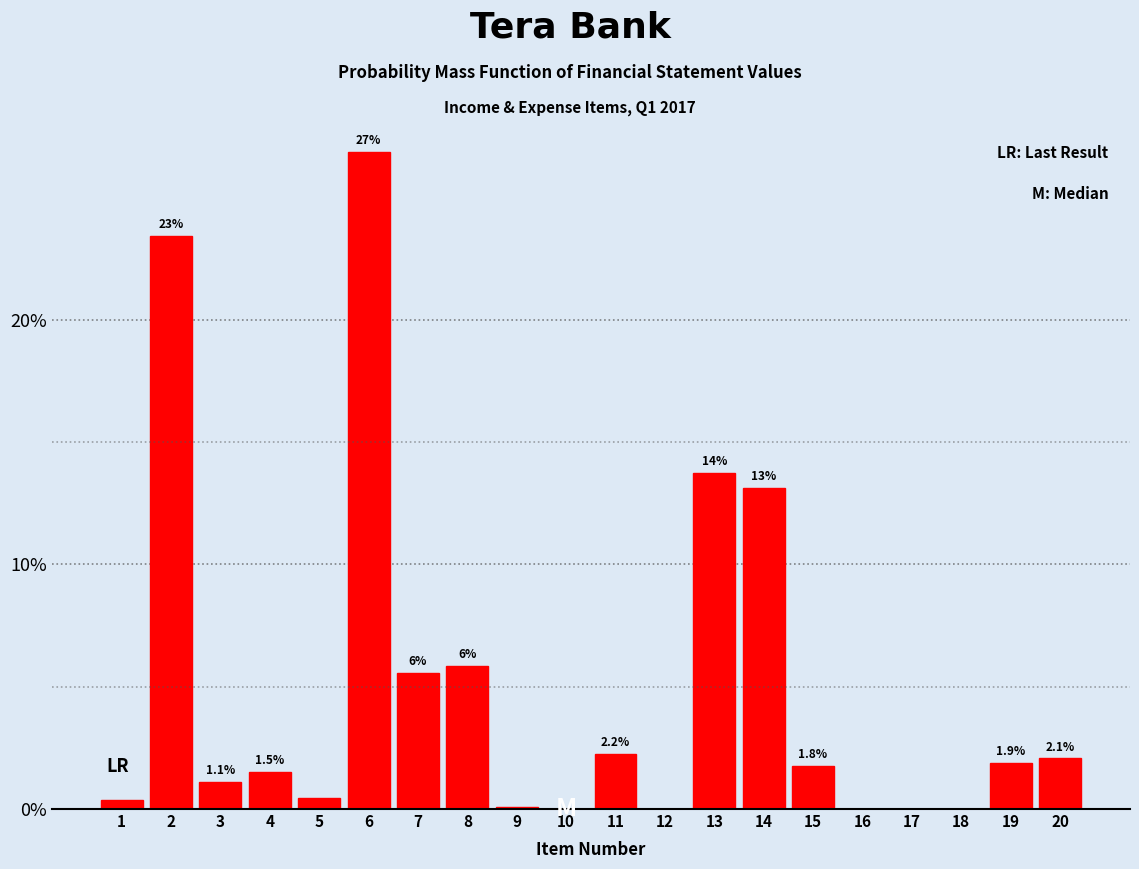

What is the sum of all values?

100.0